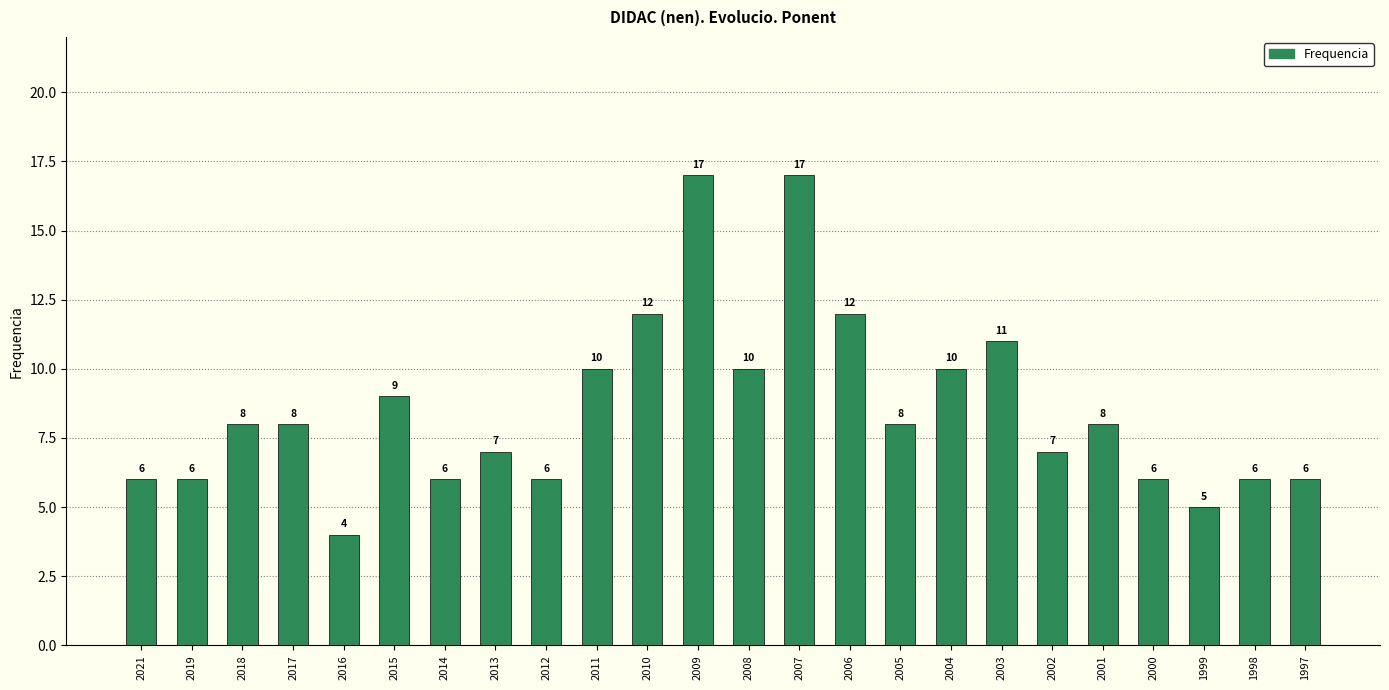

What is the value of the 18th bar from the left?

11